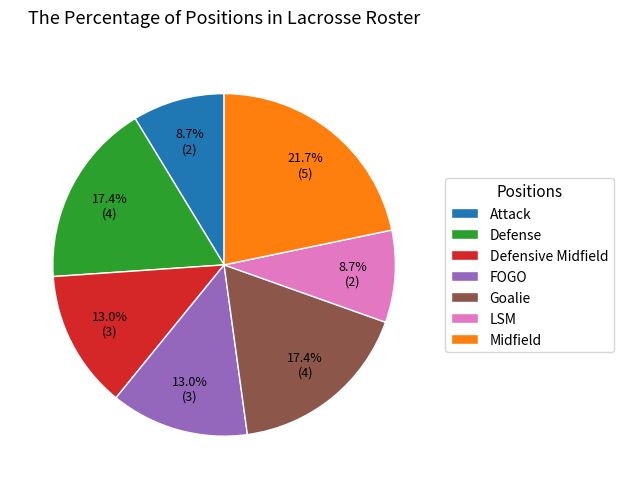

What is the largest slice in the pie chart?

Midfield